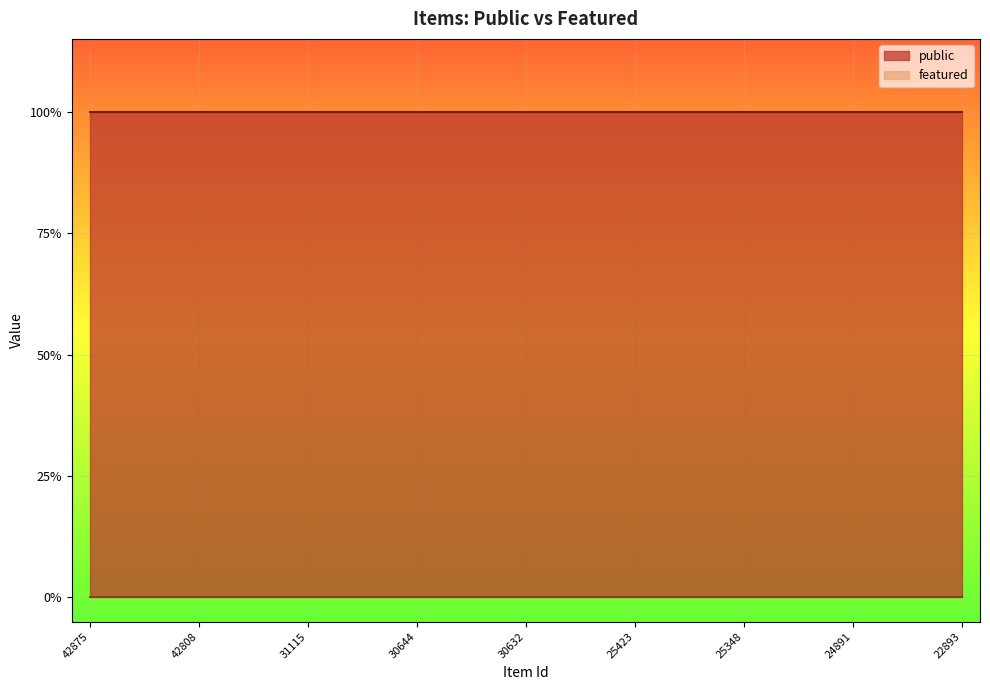

How many lines are shown in the chart?

2